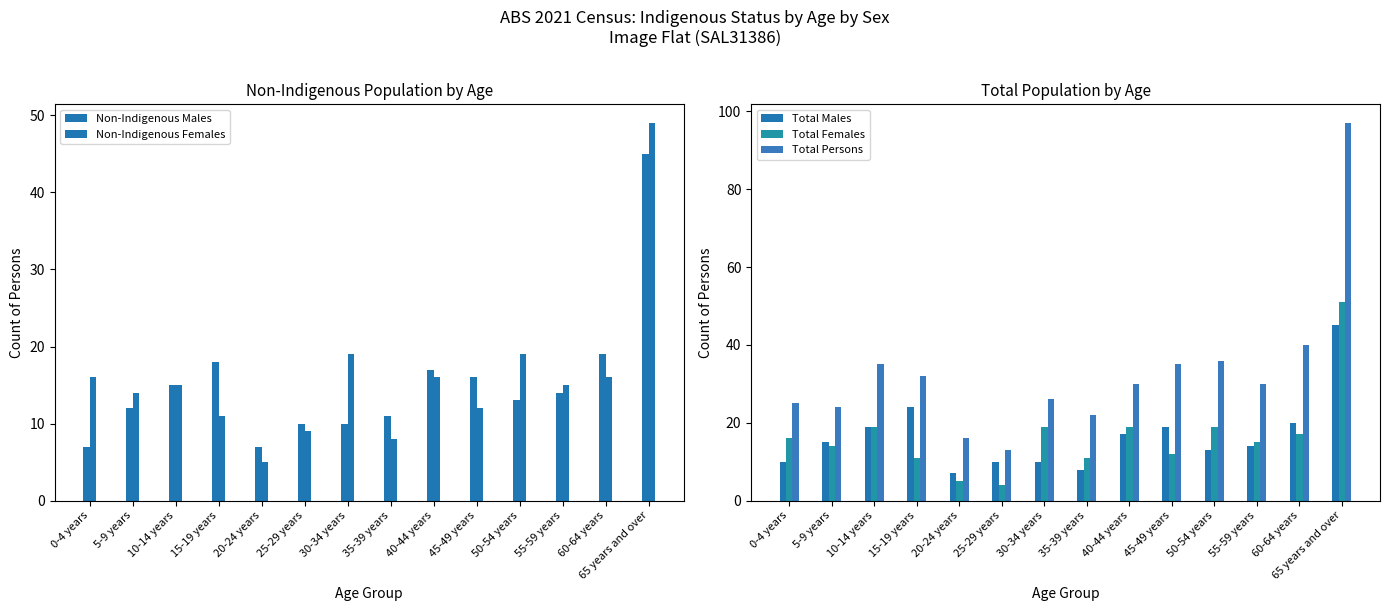

What is the sum of the Total Males values at 45-49 years and 35-39 years?

27